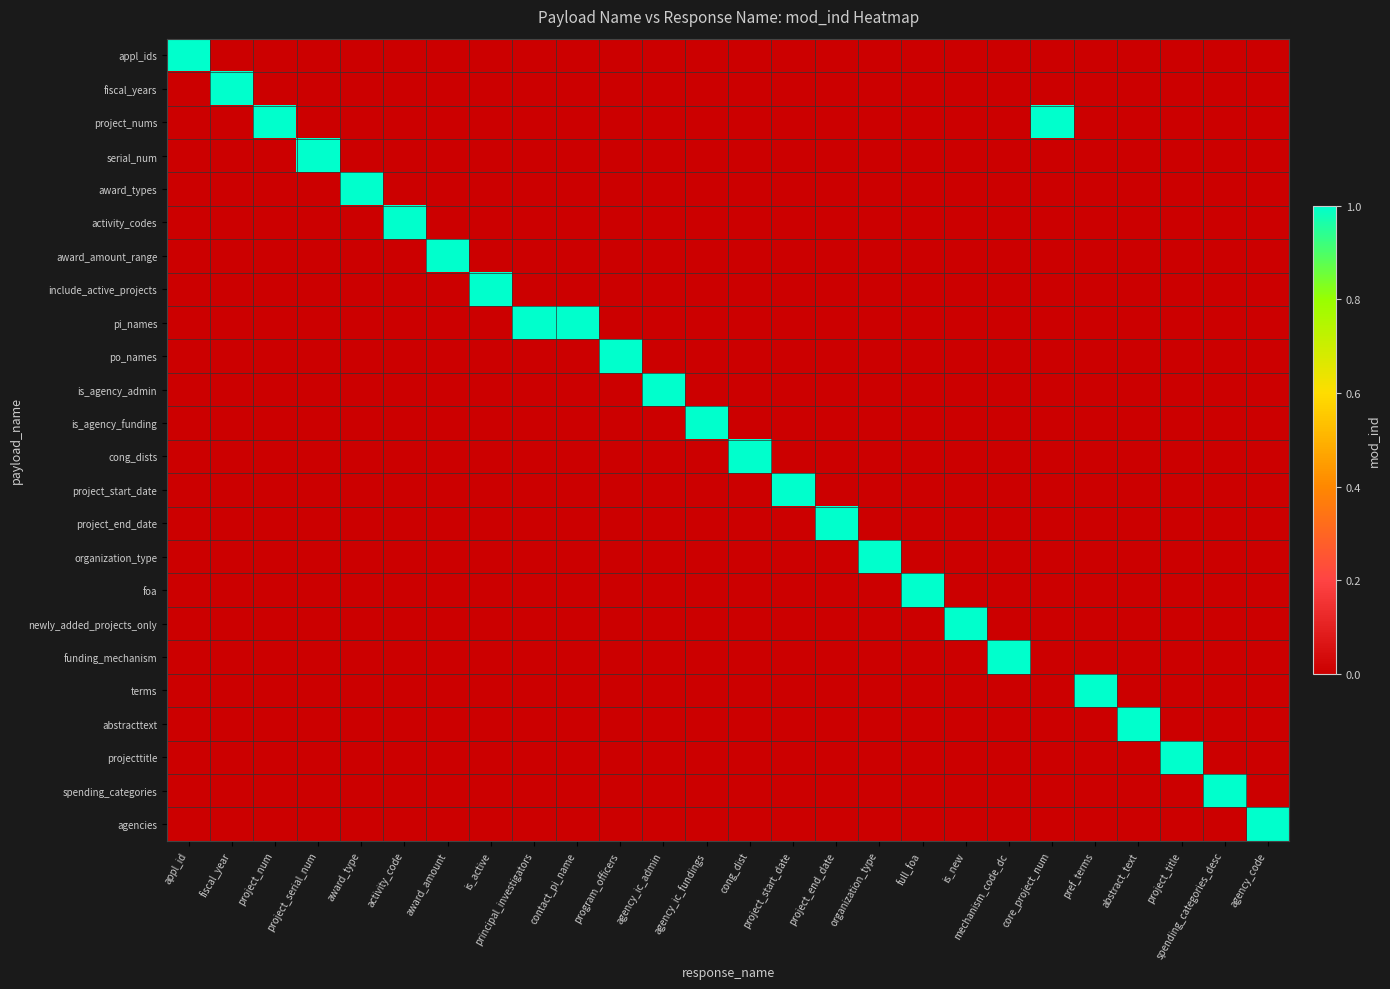

Reading left to right, what are all the values shown in this chart?

appl_ids: appl_id=1	fiscal_year=0	project_num=0	project_serial_num=0	award_type=0	activity_code=0	award_amount=0	is_active=0	principal_investigators=0	contact_pi_name=0	program_officers=0	agency_ic_admin=0	agency_ic_fundings=0	cong_dist=0	project_start_date=0	project_end_date=0	organization_type=0	full_foa=0	is_new=0	mechanism_code_dc=0	core_project_num=0	pref_terms=0	abstract_text=0	project_title=0	spending_categories_desc=0	agency_code=0
fiscal_years: appl_id=0	fiscal_year=1	project_num=0	project_serial_num=0	award_type=0	activity_code=0	award_amount=0	is_active=0	principal_investigators=0	contact_pi_name=0	program_officers=0	agency_ic_admin=0	agency_ic_fundings=0	cong_dist=0	project_start_date=0	project_end_date=0	organization_type=0	full_foa=0	is_new=0	mechanism_code_dc=0	core_project_num=0	pref_terms=0	abstract_text=0	project_title=0	spending_categories_desc=0	agency_code=0
project_nums: appl_id=0	fiscal_year=0	project_num=1	project_serial_num=0	award_type=0	activity_code=0	award_amount=0	is_active=0	principal_investigators=0	contact_pi_name=0	program_officers=0	agency_ic_admin=0	agency_ic_fundings=0	cong_dist=0	project_start_date=0	project_end_date=0	organization_type=0	full_foa=0	is_new=0	mechanism_code_dc=0	core_project_num=1	pref_terms=0	abstract_text=0	project_title=0	spending_categories_desc=0	agency_code=0
serial_num: appl_id=0	fiscal_year=0	project_num=0	project_serial_num=1	award_type=0	activity_code=0	award_amount=0	is_active=0	principal_investigators=0	contact_pi_name=0	program_officers=0	agency_ic_admin=0	agency_ic_fundings=0	cong_dist=0	project_start_date=0	project_end_date=0	organization_type=0	full_foa=0	is_new=0	mechanism_code_dc=0	core_project_num=0	pref_terms=0	abstract_text=0	project_title=0	spending_categories_desc=0	agency_code=0
award_types: appl_id=0	fiscal_year=0	project_num=0	project_serial_num=0	award_type=1	activity_code=0	award_amount=0	is_active=0	principal_investigators=0	contact_pi_name=0	program_officers=0	agency_ic_admin=0	agency_ic_fundings=0	cong_dist=0	project_start_date=0	project_end_date=0	organization_type=0	full_foa=0	is_new=0	mechanism_code_dc=0	core_project_num=0	pref_terms=0	abstract_text=0	project_title=0	spending_categories_desc=0	agency_code=0
activity_codes: appl_id=0	fiscal_year=0	project_num=0	project_serial_num=0	award_type=0	activity_code=1	award_amount=0	is_active=0	principal_investigators=0	contact_pi_name=0	program_officers=0	agency_ic_admin=0	agency_ic_fundings=0	cong_dist=0	project_start_date=0	project_end_date=0	organization_type=0	full_foa=0	is_new=0	mechanism_code_dc=0	core_project_num=0	pref_terms=0	abstract_text=0	project_title=0	spending_categories_desc=0	agency_code=0
award_amount_range: appl_id=0	fiscal_year=0	project_num=0	project_serial_num=0	award_type=0	activity_code=0	award_amount=1	is_active=0	principal_investigators=0	contact_pi_name=0	program_officers=0	agency_ic_admin=0	agency_ic_fundings=0	cong_dist=0	project_start_date=0	project_end_date=0	organization_type=0	full_foa=0	is_new=0	mechanism_code_dc=0	core_project_num=0	pref_terms=0	abstract_text=0	project_title=0	spending_categories_desc=0	agency_code=0
include_active_projects: appl_id=0	fiscal_year=0	project_num=0	project_serial_num=0	award_type=0	activity_code=0	award_amount=0	is_active=1	principal_investigators=0	contact_pi_name=0	program_officers=0	agency_ic_admin=0	agency_ic_fundings=0	cong_dist=0	project_start_date=0	project_end_date=0	organization_type=0	full_foa=0	is_new=0	mechanism_code_dc=0	core_project_num=0	pref_terms=0	abstract_text=0	project_title=0	spending_categories_desc=0	agency_code=0
pi_names: appl_id=0	fiscal_year=0	project_num=0	project_serial_num=0	award_type=0	activity_code=0	award_amount=0	is_active=0	principal_investigators=1	contact_pi_name=1	program_officers=0	agency_ic_admin=0	agency_ic_fundings=0	cong_dist=0	project_start_date=0	project_end_date=0	organization_type=0	full_foa=0	is_new=0	mechanism_code_dc=0	core_project_num=0	pref_terms=0	abstract_text=0	project_title=0	spending_categories_desc=0	agency_code=0
po_names: appl_id=0	fiscal_year=0	project_num=0	project_serial_num=0	award_type=0	activity_code=0	award_amount=0	is_active=0	principal_investigators=0	contact_pi_name=0	program_officers=1	agency_ic_admin=0	agency_ic_fundings=0	cong_dist=0	project_start_date=0	project_end_date=0	organization_type=0	full_foa=0	is_new=0	mechanism_code_dc=0	core_project_num=0	pref_terms=0	abstract_text=0	project_title=0	spending_categories_desc=0	agency_code=0
is_agency_admin: appl_id=0	fiscal_year=0	project_num=0	project_serial_num=0	award_type=0	activity_code=0	award_amount=0	is_active=0	principal_investigators=0	contact_pi_name=0	program_officers=0	agency_ic_admin=1	agency_ic_fundings=0	cong_dist=0	project_start_date=0	project_end_date=0	organization_type=0	full_foa=0	is_new=0	mechanism_code_dc=0	core_project_num=0	pref_terms=0	abstract_text=0	project_title=0	spending_categories_desc=0	agency_code=0
is_agency_funding: appl_id=0	fiscal_year=0	project_num=0	project_serial_num=0	award_type=0	activity_code=0	award_amount=0	is_active=0	principal_investigators=0	contact_pi_name=0	program_officers=0	agency_ic_admin=0	agency_ic_fundings=1	cong_dist=0	project_start_date=0	project_end_date=0	organization_type=0	full_foa=0	is_new=0	mechanism_code_dc=0	core_project_num=0	pref_terms=0	abstract_text=0	project_title=0	spending_categories_desc=0	agency_code=0
cong_dists: appl_id=0	fiscal_year=0	project_num=0	project_serial_num=0	award_type=0	activity_code=0	award_amount=0	is_active=0	principal_investigators=0	contact_pi_name=0	program_officers=0	agency_ic_admin=0	agency_ic_fundings=0	cong_dist=1	project_start_date=0	project_end_date=0	organization_type=0	full_foa=0	is_new=0	mechanism_code_dc=0	core_project_num=0	pref_terms=0	abstract_text=0	project_title=0	spending_categories_desc=0	agency_code=0
project_start_date: appl_id=0	fiscal_year=0	project_num=0	project_serial_num=0	award_type=0	activity_code=0	award_amount=0	is_active=0	principal_investigators=0	contact_pi_name=0	program_officers=0	agency_ic_admin=0	agency_ic_fundings=0	cong_dist=0	project_start_date=1	project_end_date=0	organization_type=0	full_foa=0	is_new=0	mechanism_code_dc=0	core_project_num=0	pref_terms=0	abstract_text=0	project_title=0	spending_categories_desc=0	agency_code=0
project_end_date: appl_id=0	fiscal_year=0	project_num=0	project_serial_num=0	award_type=0	activity_code=0	award_amount=0	is_active=0	principal_investigators=0	contact_pi_name=0	program_officers=0	agency_ic_admin=0	agency_ic_fundings=0	cong_dist=0	project_start_date=0	project_end_date=1	organization_type=0	full_foa=0	is_new=0	mechanism_code_dc=0	core_project_num=0	pref_terms=0	abstract_text=0	project_title=0	spending_categories_desc=0	agency_code=0
organization_type: appl_id=0	fiscal_year=0	project_num=0	project_serial_num=0	award_type=0	activity_code=0	award_amount=0	is_active=0	principal_investigators=0	contact_pi_name=0	program_officers=0	agency_ic_admin=0	agency_ic_fundings=0	cong_dist=0	project_start_date=0	project_end_date=0	organization_type=1	full_foa=0	is_new=0	mechanism_code_dc=0	core_project_num=0	pref_terms=0	abstract_text=0	project_title=0	spending_categories_desc=0	agency_code=0
foa: appl_id=0	fiscal_year=0	project_num=0	project_serial_num=0	award_type=0	activity_code=0	award_amount=0	is_active=0	principal_investigators=0	contact_pi_name=0	program_officers=0	agency_ic_admin=0	agency_ic_fundings=0	cong_dist=0	project_start_date=0	project_end_date=0	organization_type=0	full_foa=1	is_new=0	mechanism_code_dc=0	core_project_num=0	pref_terms=0	abstract_text=0	project_title=0	spending_categories_desc=0	agency_code=0
newly_added_projects_only: appl_id=0	fiscal_year=0	project_num=0	project_serial_num=0	award_type=0	activity_code=0	award_amount=0	is_active=0	principal_investigators=0	contact_pi_name=0	program_officers=0	agency_ic_admin=0	agency_ic_fundings=0	cong_dist=0	project_start_date=0	project_end_date=0	organization_type=0	full_foa=0	is_new=1	mechanism_code_dc=0	core_project_num=0	pref_terms=0	abstract_text=0	project_title=0	spending_categories_desc=0	agency_code=0
funding_mechanism: appl_id=0	fiscal_year=0	project_num=0	project_serial_num=0	award_type=0	activity_code=0	award_amount=0	is_active=0	principal_investigators=0	contact_pi_name=0	program_officers=0	agency_ic_admin=0	agency_ic_fundings=0	cong_dist=0	project_start_date=0	project_end_date=0	organization_type=0	full_foa=0	is_new=0	mechanism_code_dc=1	core_project_num=0	pref_terms=0	abstract_text=0	project_title=0	spending_categories_desc=0	agency_code=0
terms: appl_id=0	fiscal_year=0	project_num=0	project_serial_num=0	award_type=0	activity_code=0	award_amount=0	is_active=0	principal_investigators=0	contact_pi_name=0	program_officers=0	agency_ic_admin=0	agency_ic_fundings=0	cong_dist=0	project_start_date=0	project_end_date=0	organization_type=0	full_foa=0	is_new=0	mechanism_code_dc=0	core_project_num=0	pref_terms=1	abstract_text=0	project_title=0	spending_categories_desc=0	agency_code=0
abstracttext: appl_id=0	fiscal_year=0	project_num=0	project_serial_num=0	award_type=0	activity_code=0	award_amount=0	is_active=0	principal_investigators=0	contact_pi_name=0	program_officers=0	agency_ic_admin=0	agency_ic_fundings=0	cong_dist=0	project_start_date=0	project_end_date=0	organization_type=0	full_foa=0	is_new=0	mechanism_code_dc=0	core_project_num=0	pref_terms=0	abstract_text=1	project_title=0	spending_categories_desc=0	agency_code=0
projecttitle: appl_id=0	fiscal_year=0	project_num=0	project_serial_num=0	award_type=0	activity_code=0	award_amount=0	is_active=0	principal_investigators=0	contact_pi_name=0	program_officers=0	agency_ic_admin=0	agency_ic_fundings=0	cong_dist=0	project_start_date=0	project_end_date=0	organization_type=0	full_foa=0	is_new=0	mechanism_code_dc=0	core_project_num=0	pref_terms=0	abstract_text=0	project_title=1	spending_categories_desc=0	agency_code=0
spending_categories: appl_id=0	fiscal_year=0	project_num=0	project_serial_num=0	award_type=0	activity_code=0	award_amount=0	is_active=0	principal_investigators=0	contact_pi_name=0	program_officers=0	agency_ic_admin=0	agency_ic_fundings=0	cong_dist=0	project_start_date=0	project_end_date=0	organization_type=0	full_foa=0	is_new=0	mechanism_code_dc=0	core_project_num=0	pref_terms=0	abstract_text=0	project_title=0	spending_categories_desc=1	agency_code=0
agencies: appl_id=0	fiscal_year=0	project_num=0	project_serial_num=0	award_type=0	activity_code=0	award_amount=0	is_active=0	principal_investigators=0	contact_pi_name=0	program_officers=0	agency_ic_admin=0	agency_ic_fundings=0	cong_dist=0	project_start_date=0	project_end_date=0	organization_type=0	full_foa=0	is_new=0	mechanism_code_dc=0	core_project_num=0	pref_terms=0	abstract_text=0	project_title=0	spending_categories_desc=0	agency_code=1